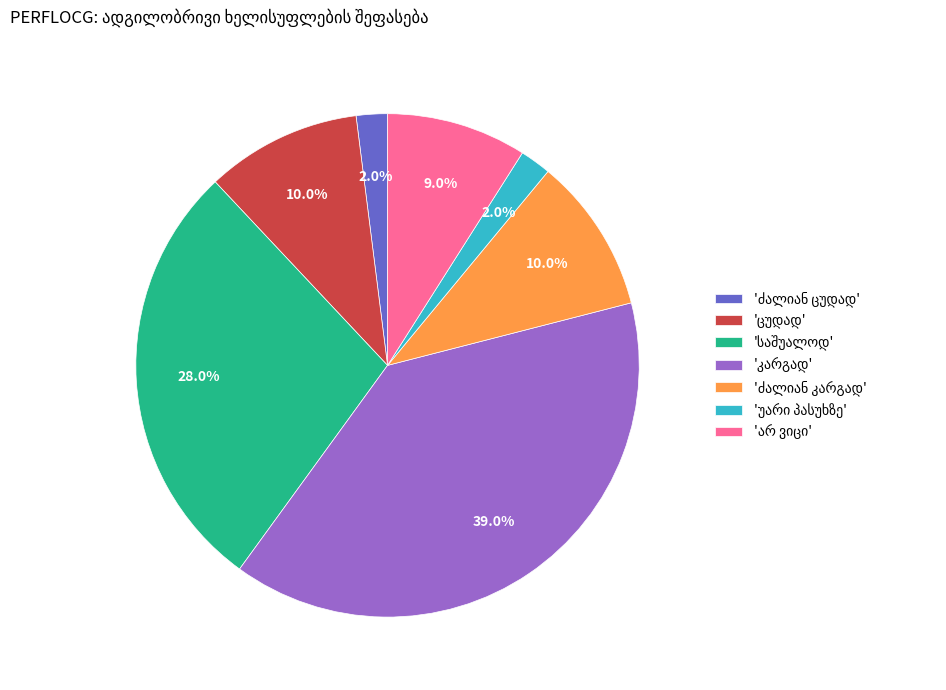

Does any single category account for the majority?

No